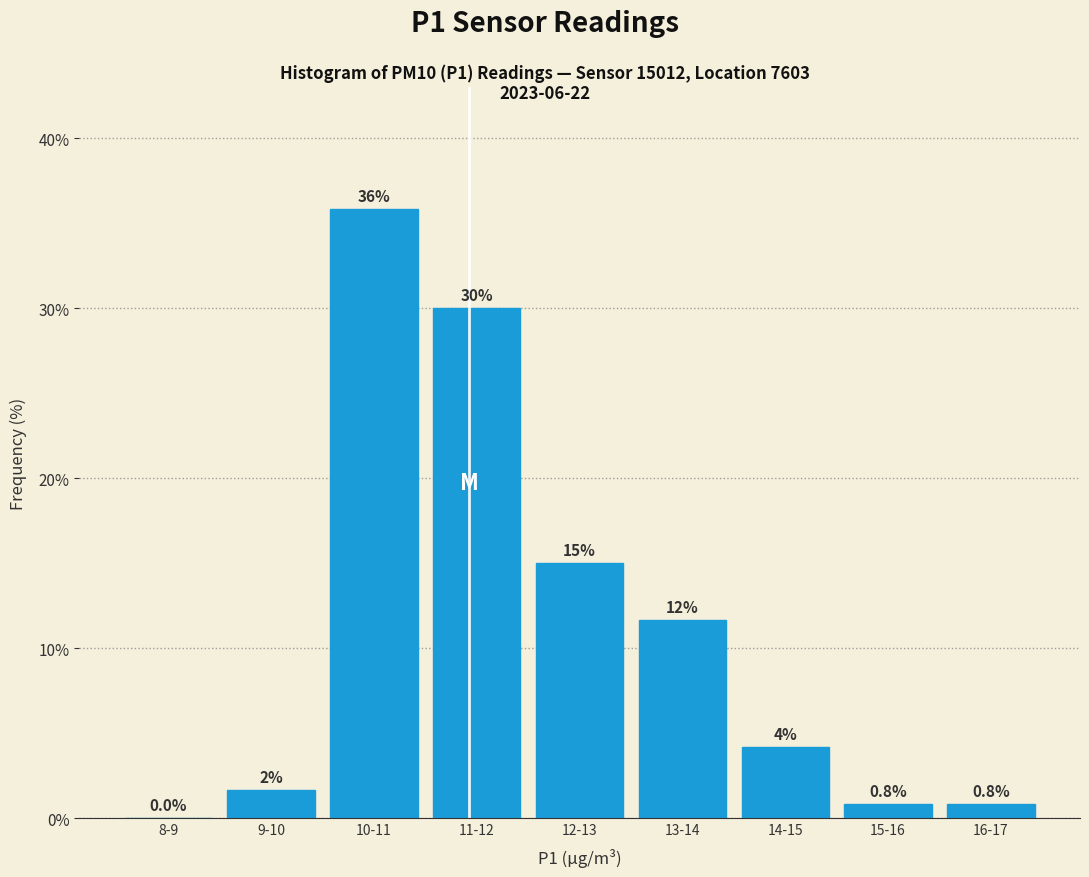

Between 8-9 and 11-12, which is larger?

11-12